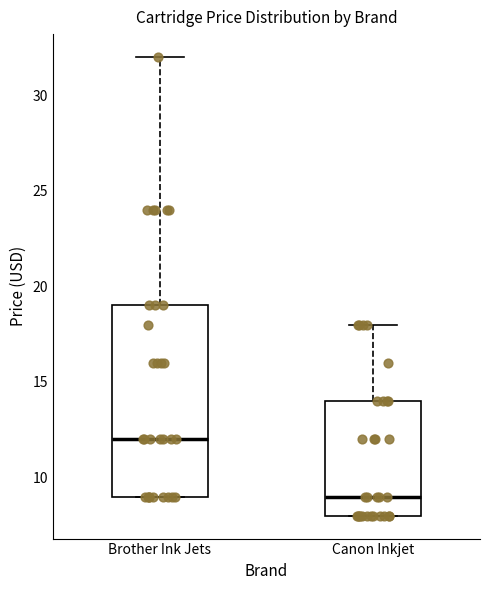

Reading left to right, transcribe this box plot: for each box, give where its median line is, the range the box spans, and where its two whiskers end, as read against the y-axis. The values are not printed on the chart, so give them approximately, as read against the axis.

Brother Ink Jets: median 12, box 9 to 19, whiskers 9 to 32
Canon Inkjet: median 9, box 8 to 14, whiskers 8 to 18